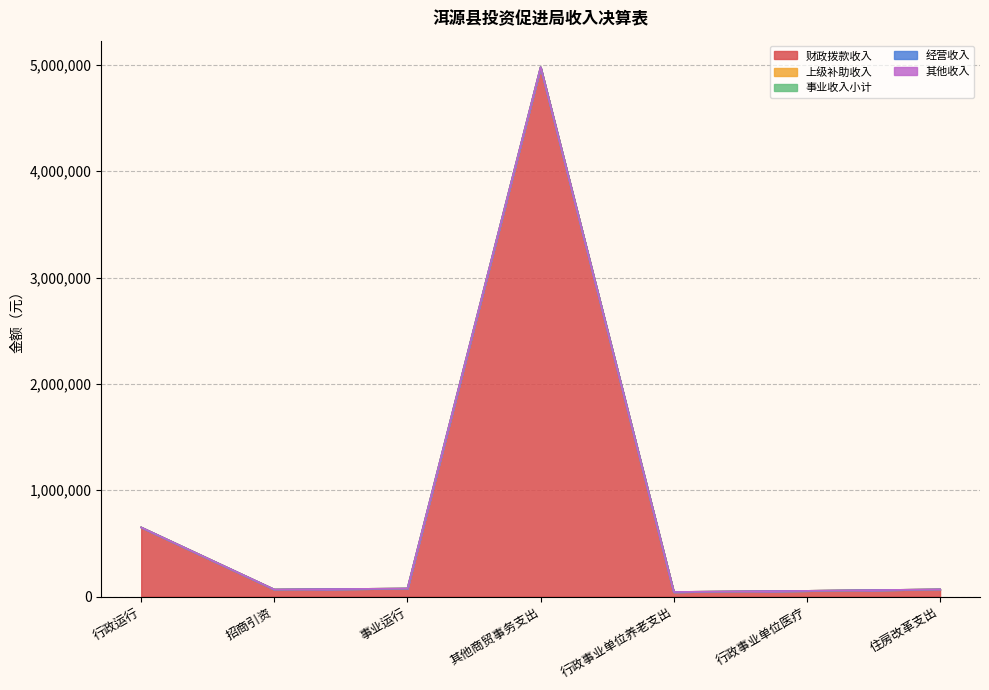

What is the spread (max minus min) of values at 住房改革支出?

66768.0